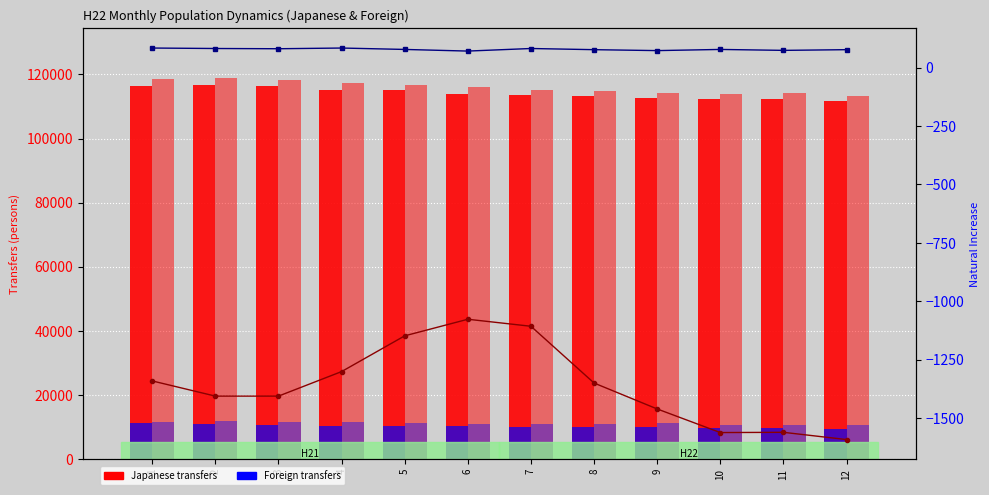

Which series has the widest spread of values?

Japanese Out